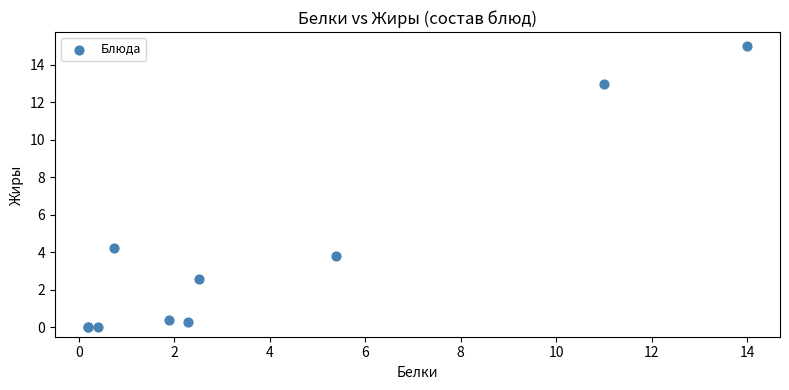

What Y value in the scatter plot is closest to 7?

4.2